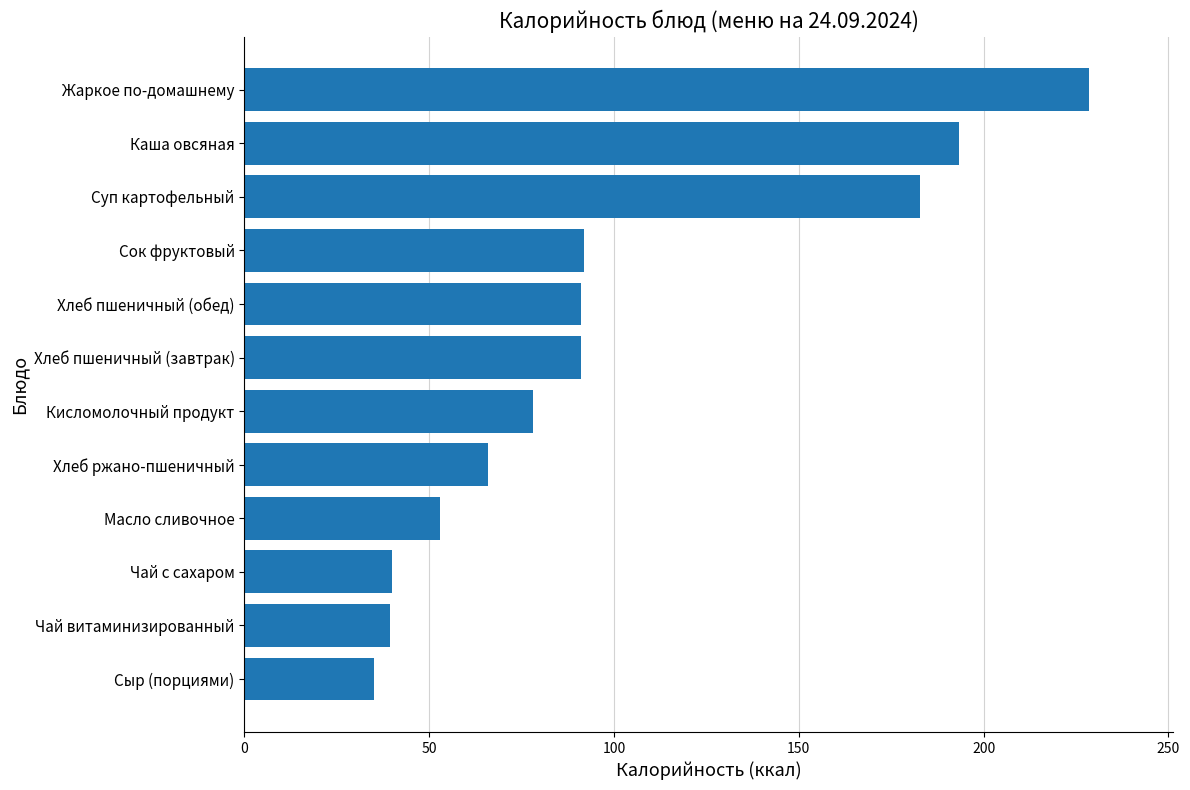

The value at Жаркое по-домашнему is 228.5. True or false?

True